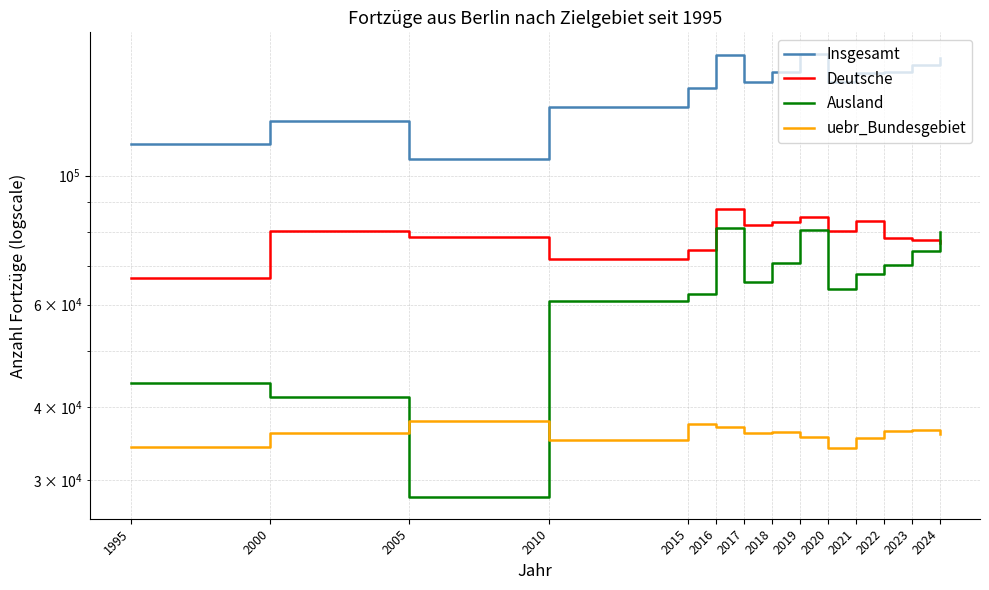

How many data points in Ausland are above 67740?

6